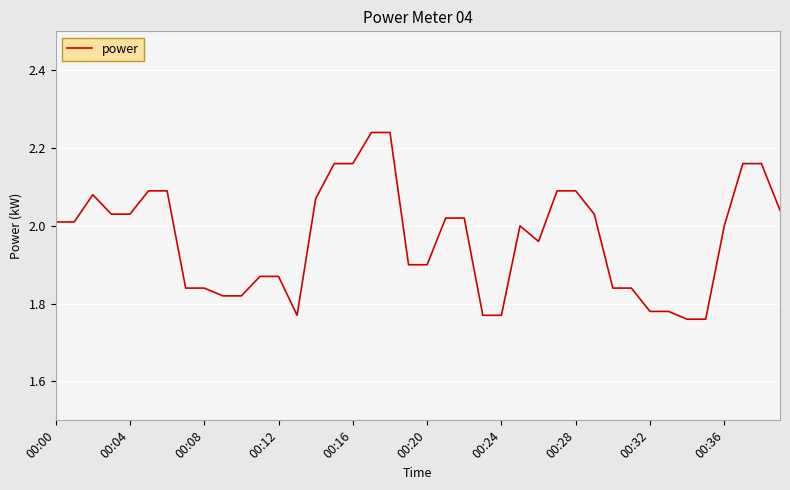

What is the difference between the maximum and minimum values?

0.5